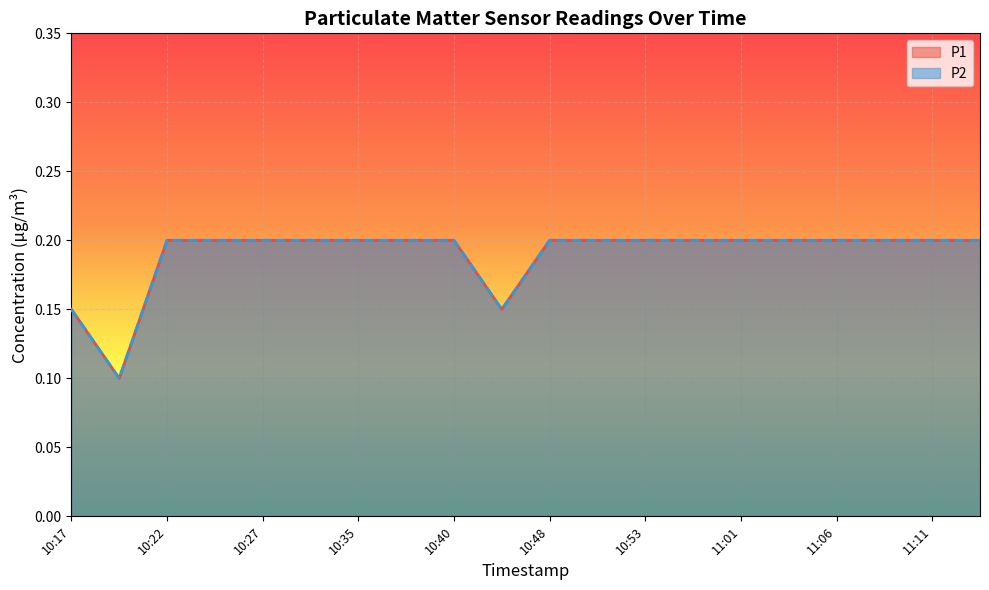

What is the label of the 5th point from the left?

10:27